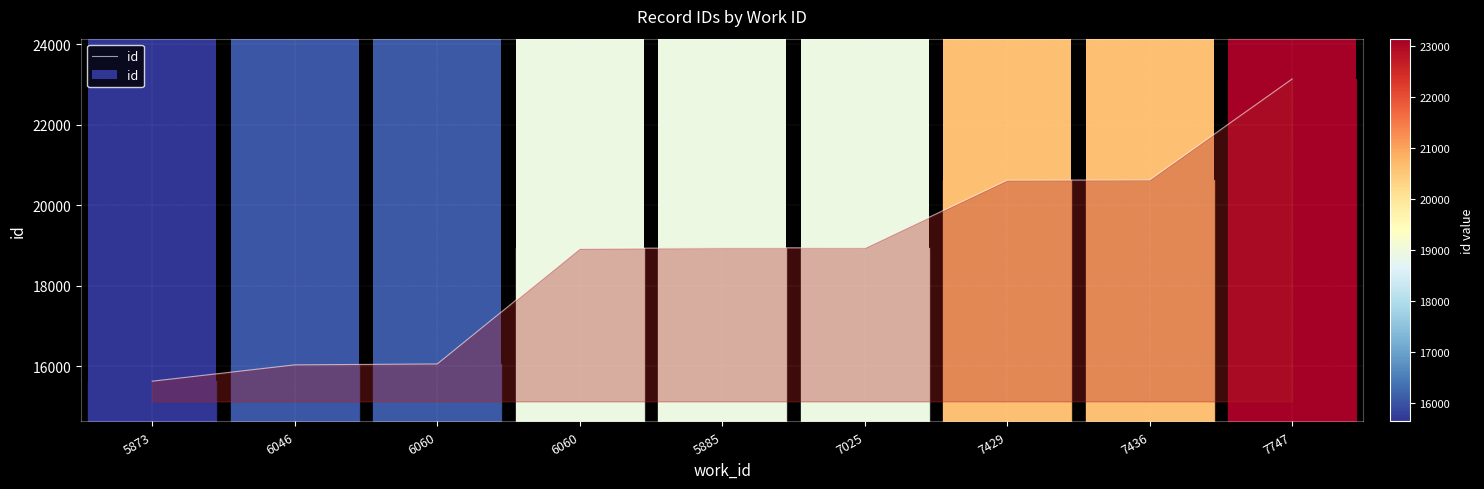

What is the ratio of the value at 7436 to the value at 7429?

1.0